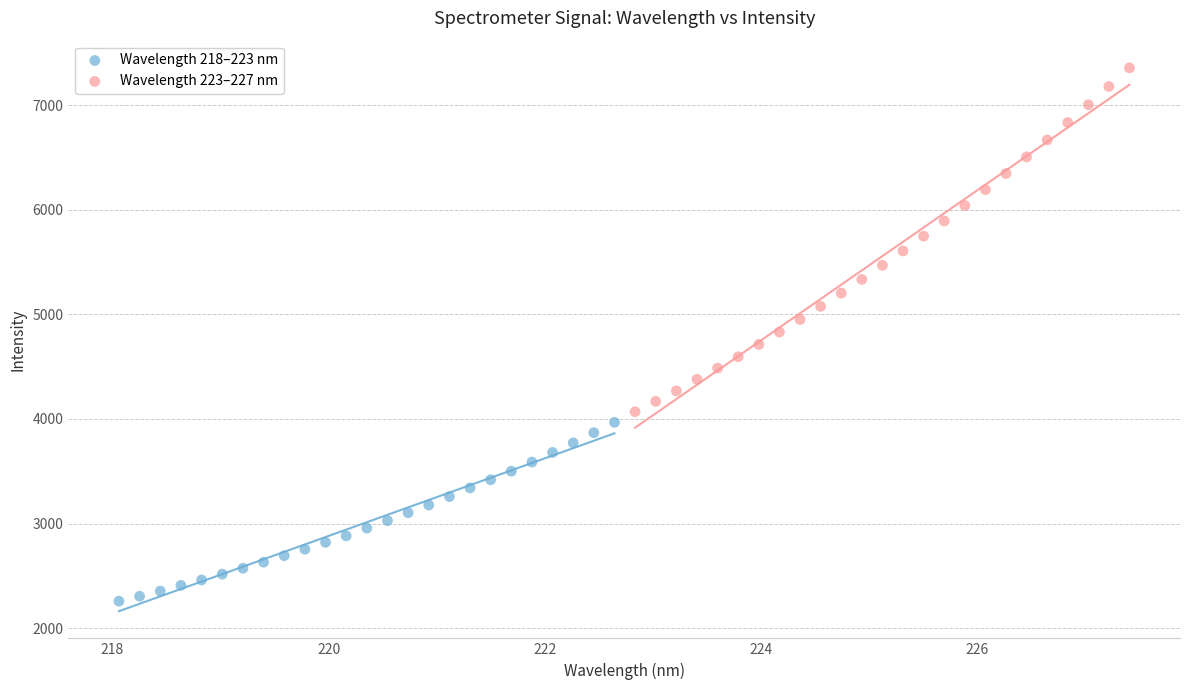

Which series reaches the minimum Y coordinate?

Wavelength 218–223 nm